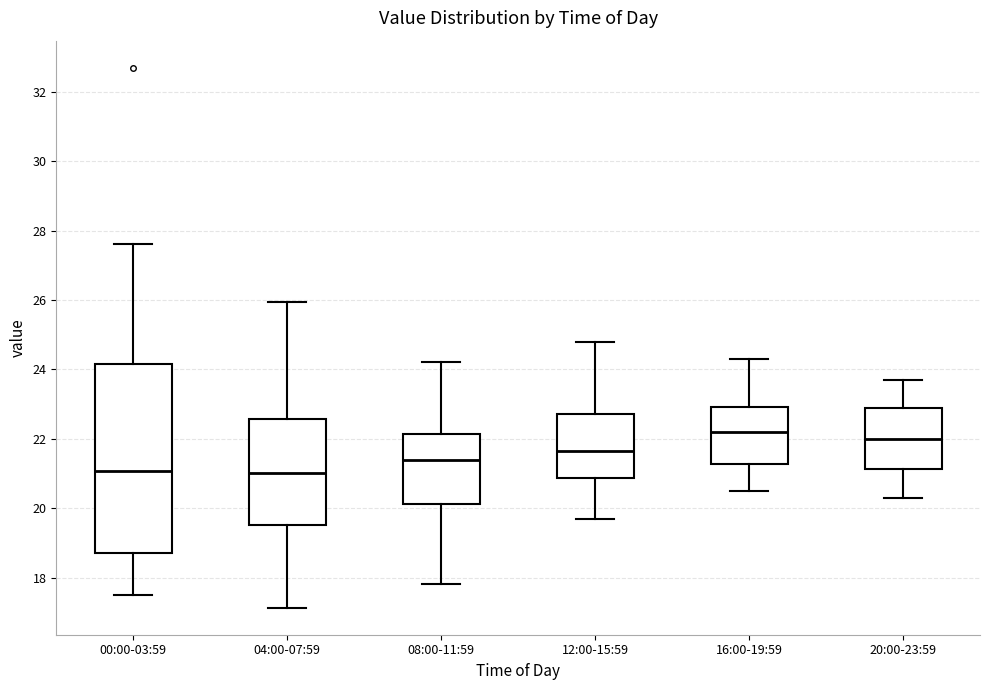

Which box has the highest median line?

16:00-19:59